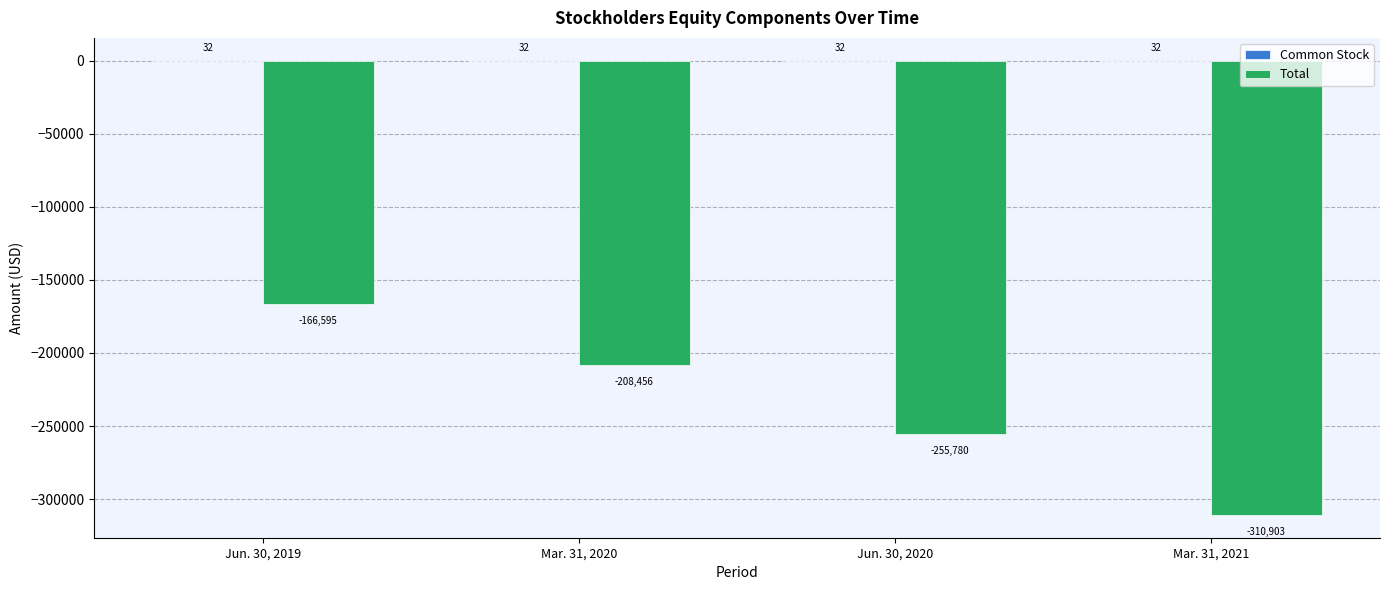

At which category is the sum across all series the highest?

Jun. 30, 2019